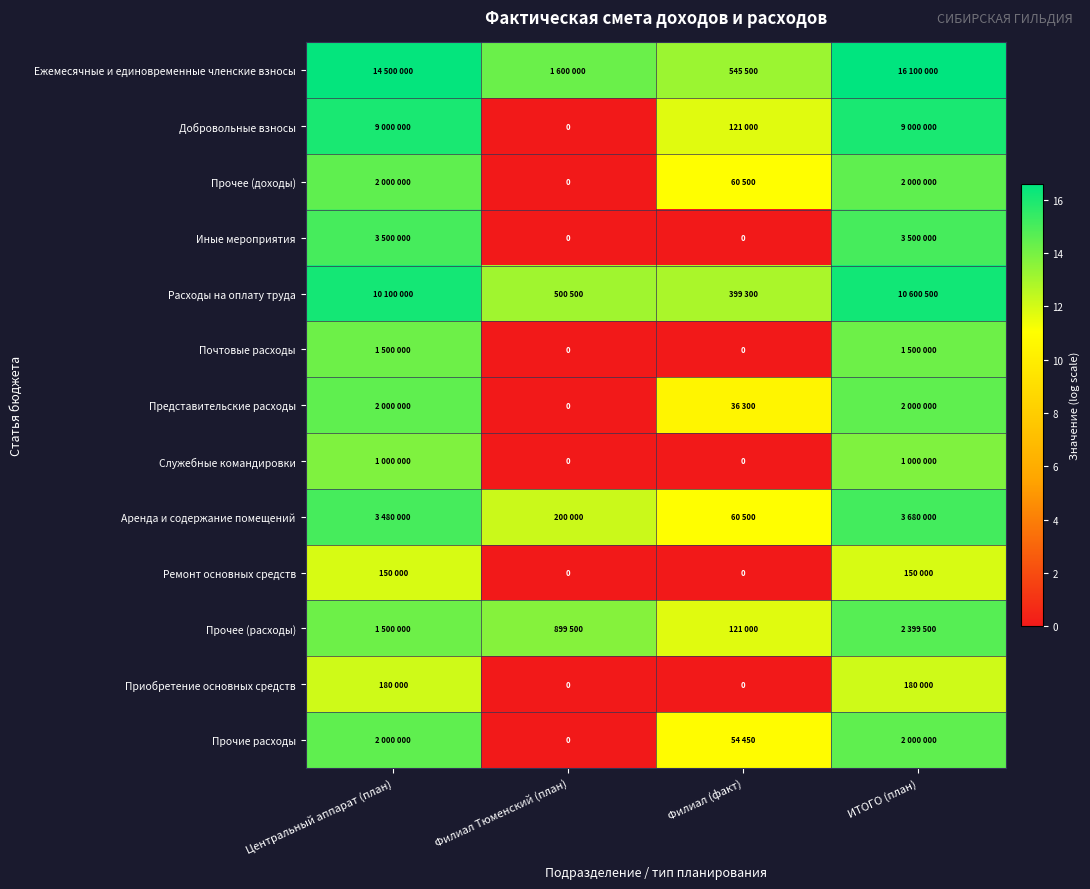

List the labels in order of Ежемесячные и единовременные членские взносы value, largest first.

ИТОГО (план), Центральный аппарат (план), Филиал Тюменский (план), Филиал (факт)